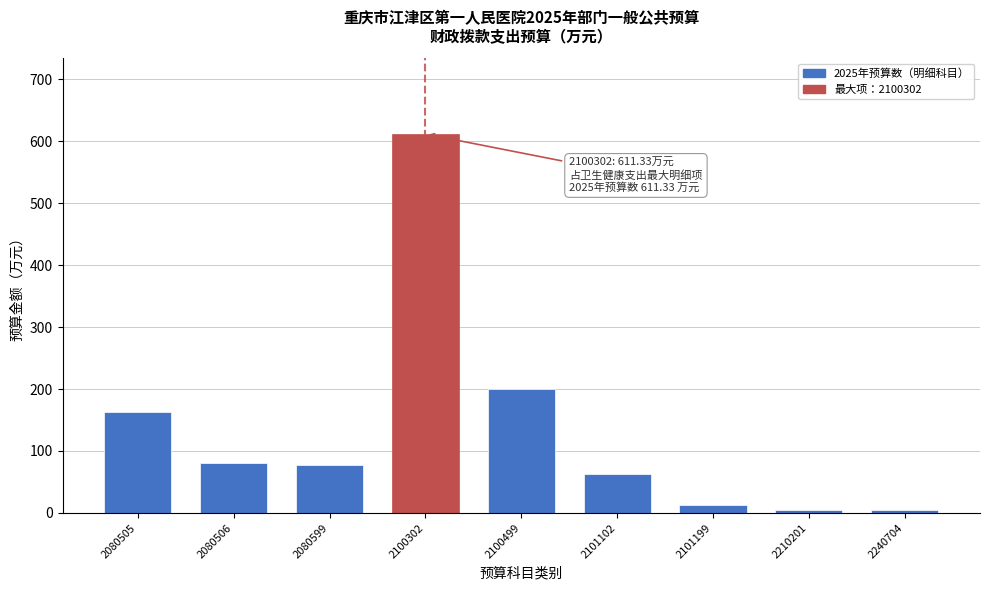

Reading left to right, list all the values displayed in this chart.

2080505=162.1	2080506=81.1	2080599=77.1	2100302=611.3	2100499=200.0	2101102=62.1	2101199=13.6	2210201=4.7	2240704=4.7